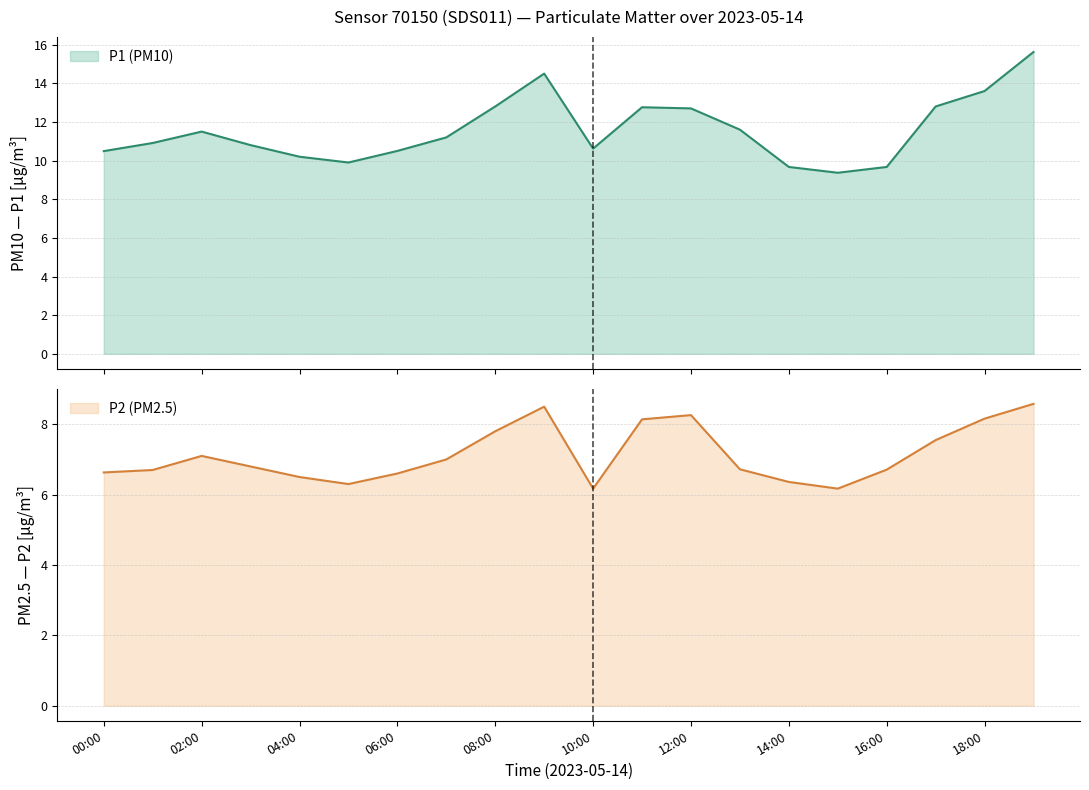

What is the label of the 1st point from the left?

00:00